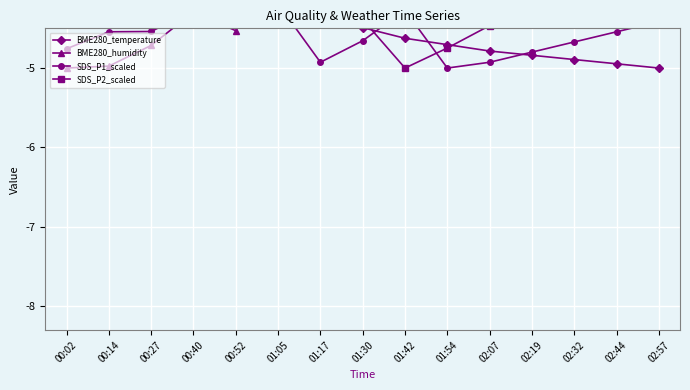

How many interior local valleys does the SDS_P1_scaled series have?

2